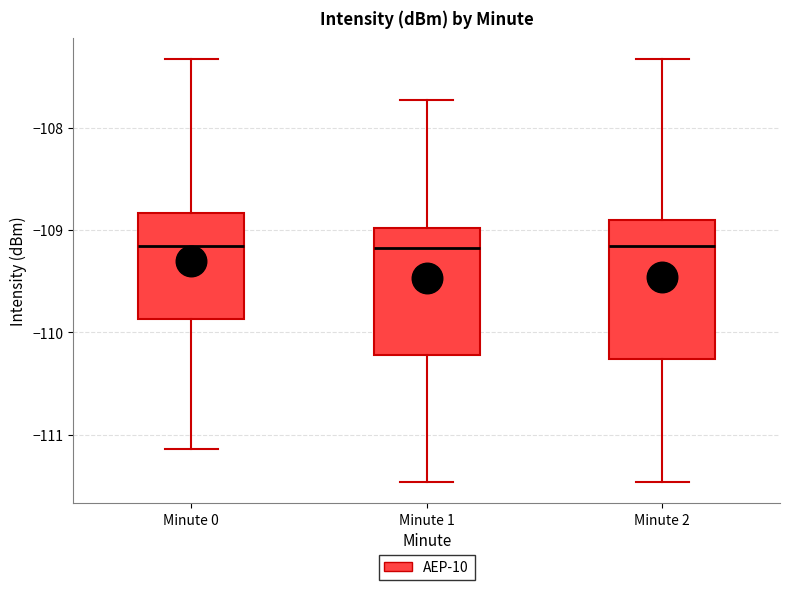

Comparing the boxes themselves (not the whiskers), which one is the tallest?

Minute 2